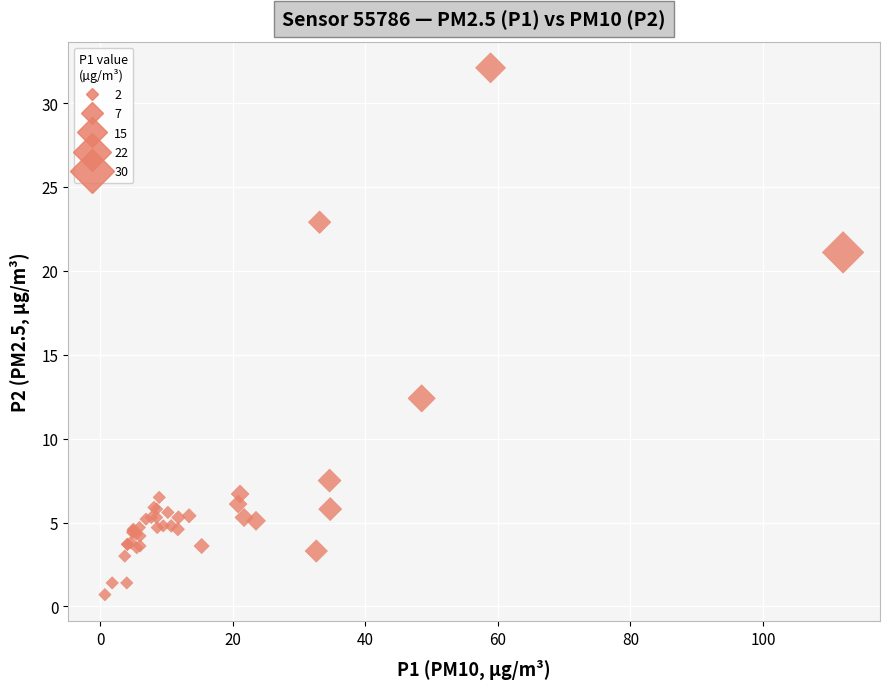

What Y value in the scatter plot is closest to 16?

12.4